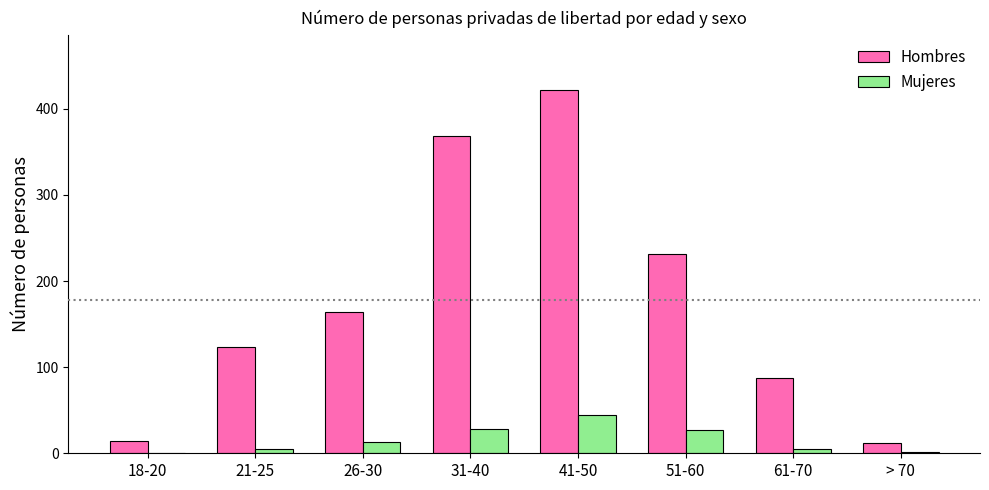

At which category is the sum across all series the highest?

41-50